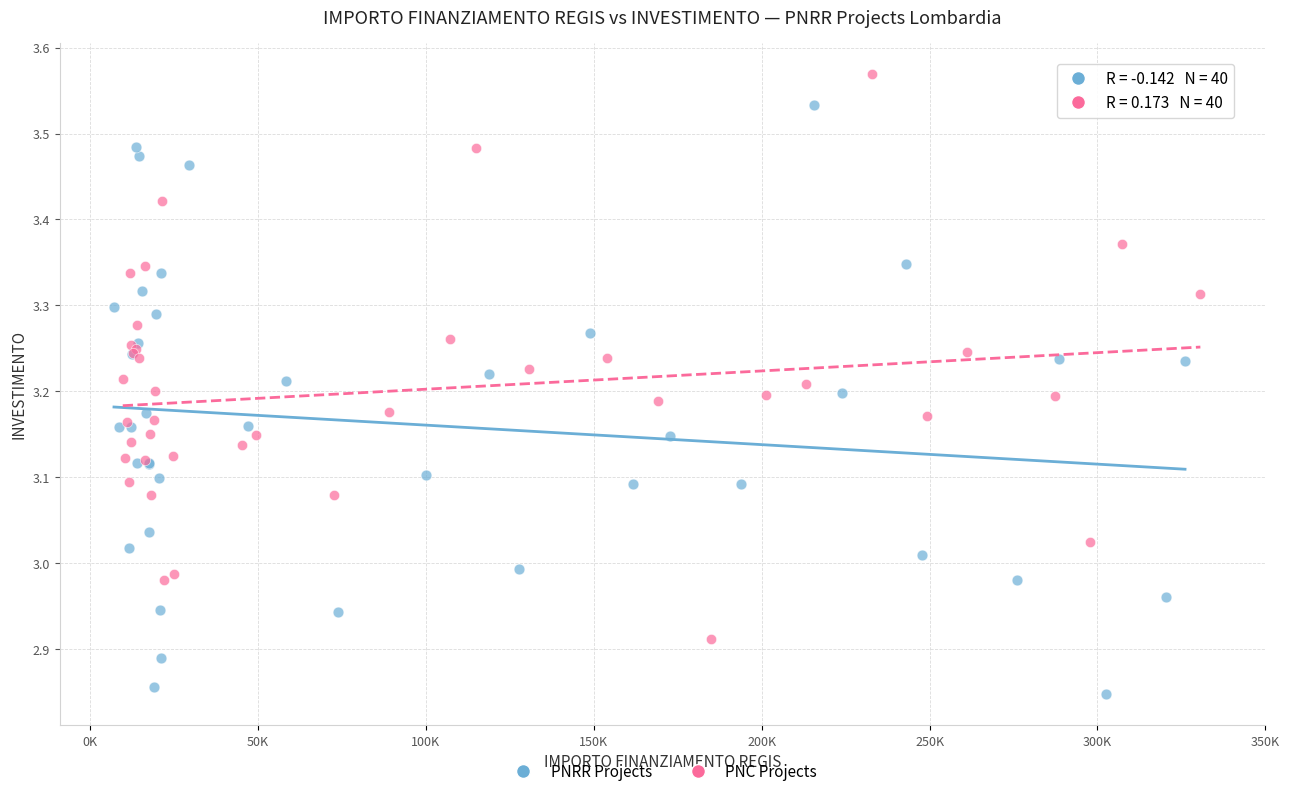

Which series contains the highest Y value?

PNC Projects